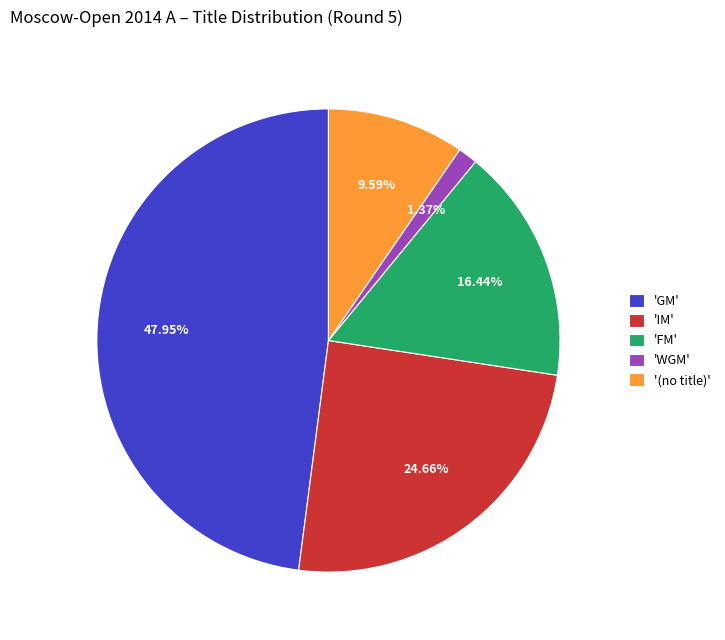

Approximately how many times larger is the value at 'GM' compared to '(no title)'?

5.0